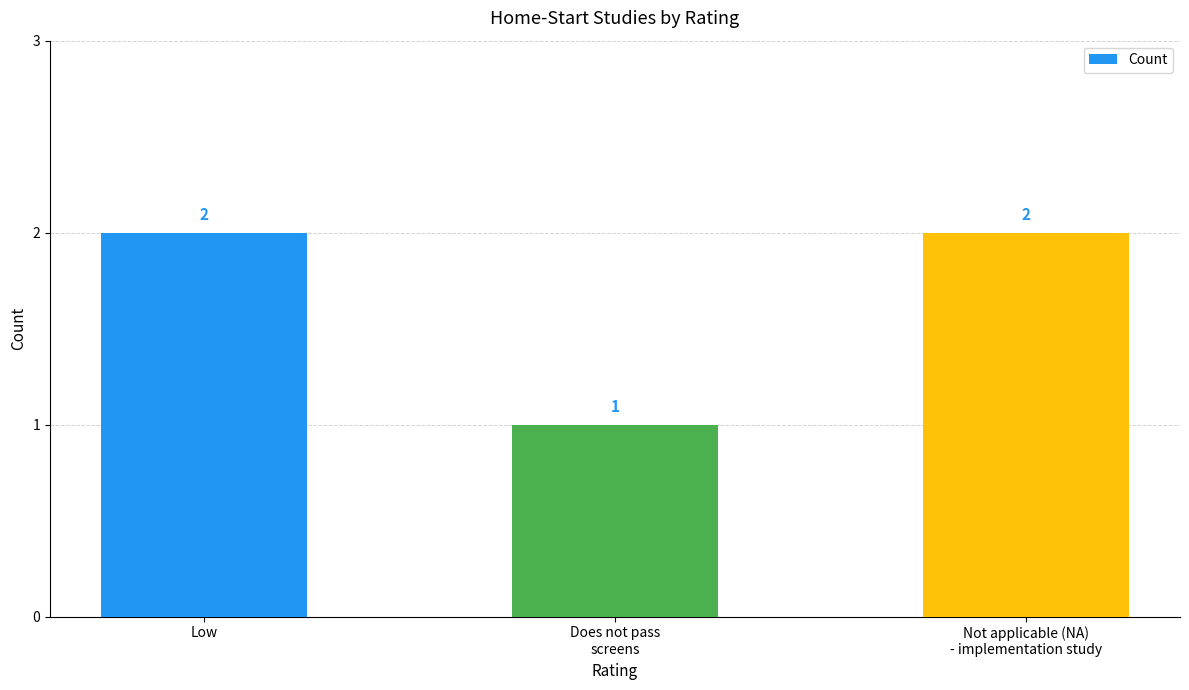

How many values are between 1 and 2?

3